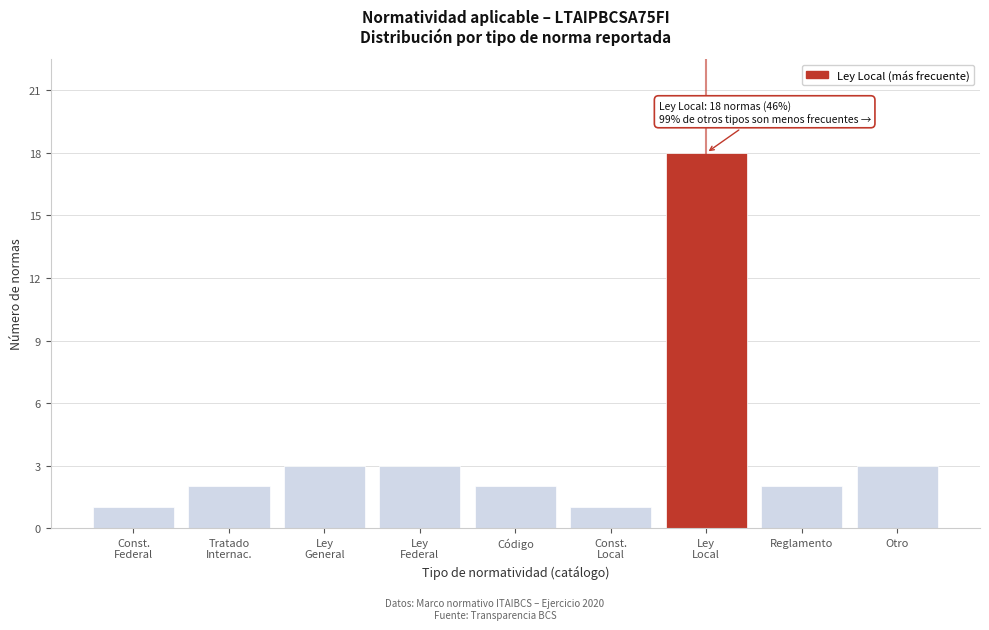

Reading left to right, what are all the values shown in this chart?

1	2	3	3	2	1	18	2	3